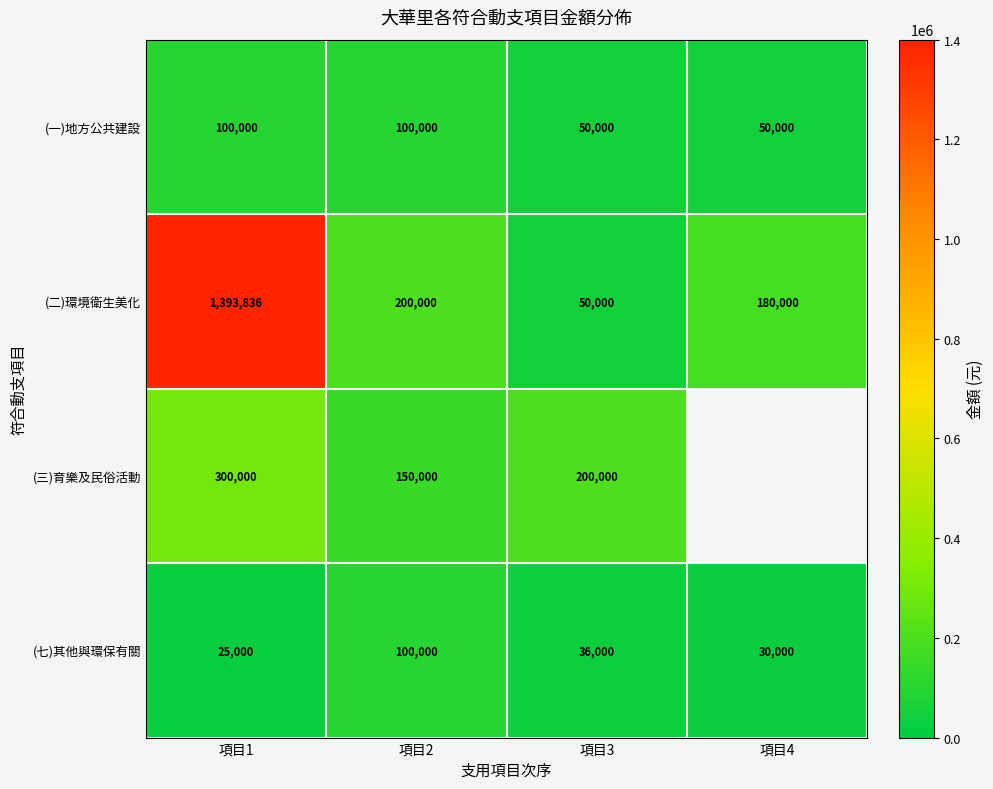

What is the total value across all series at 項目3?

336000